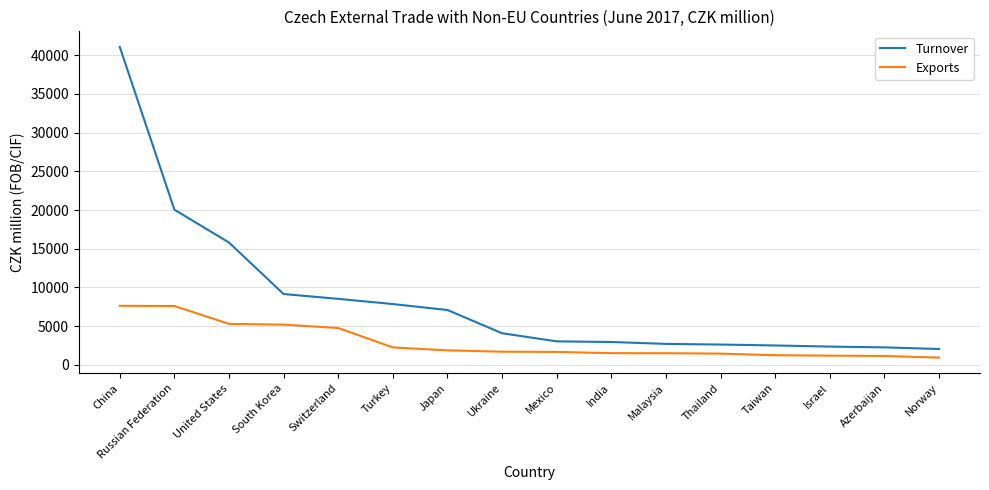

True or false: Turnover has a value of 3043 at Mexico.

True